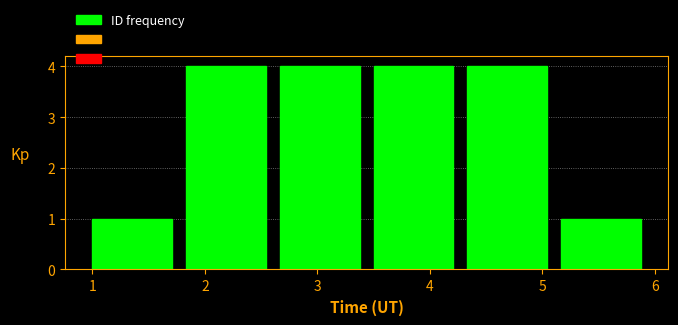

Reading left to right, list every bar in this chart as the range it spans on the x-axis followed by its height. Neither the bar edges nor the heights are printed on the chart, so give them approximately, as read against the axes.

1.0 to 1.8: 1
1.8 to 2.7: 4
2.7 to 3.5: 4
3.5 to 4.3: 4
4.3 to 5.2: 4
5.2 to 6.0: 1